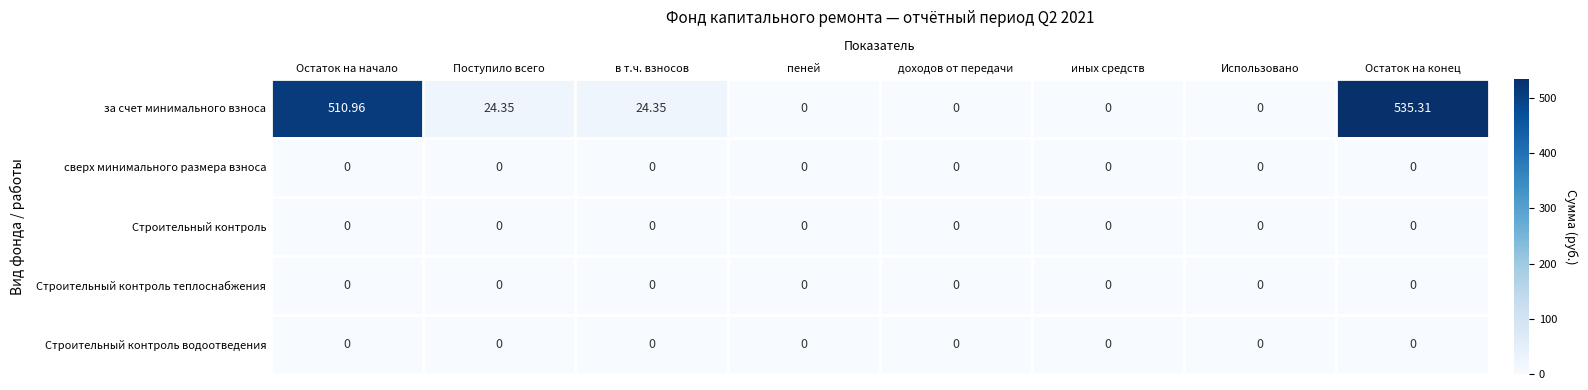

Which label corresponds to the largest value in the chart?

Остаток на конец